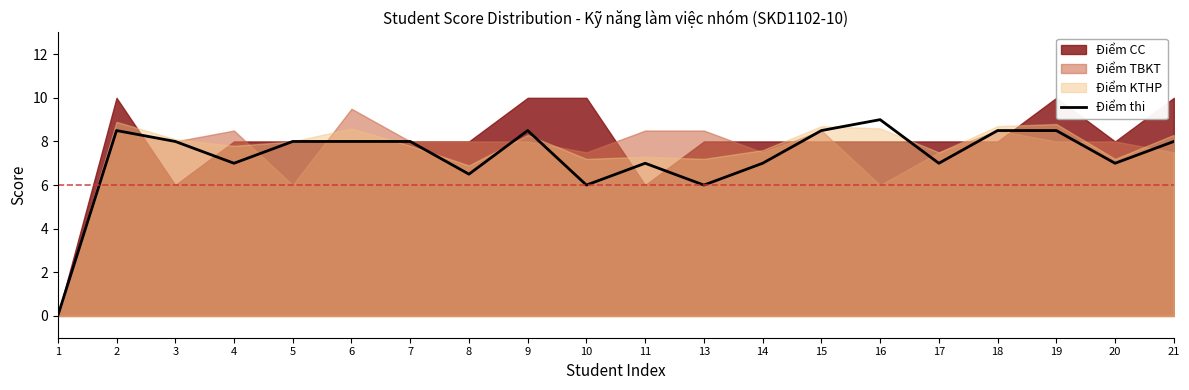

Does the chart have visible grid lines?

No